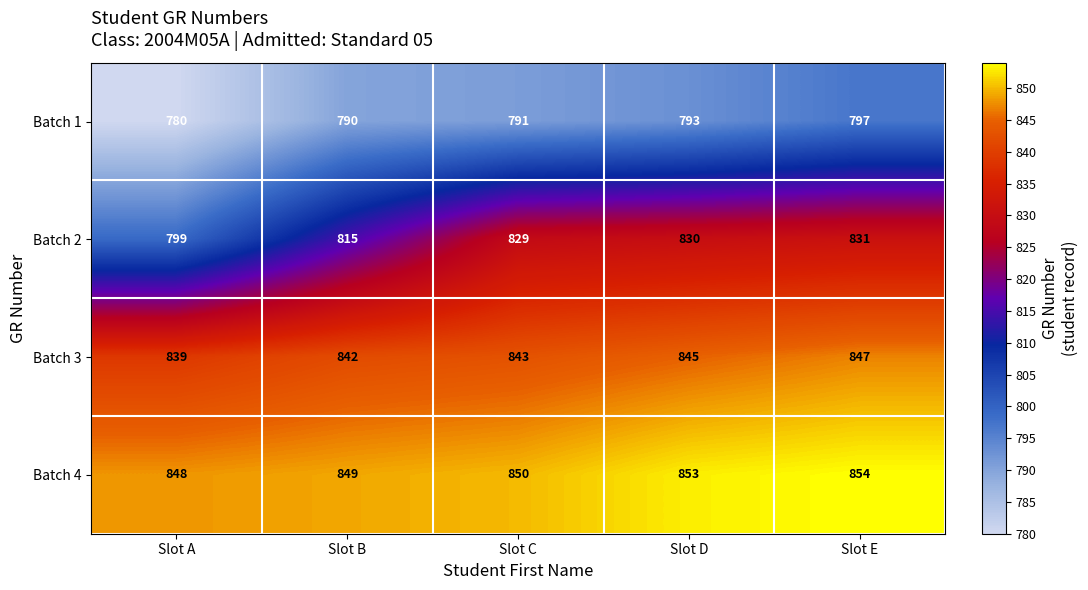

Reading left to right, list all the values displayed in this chart.

Batch 1: 780	790	791	793	797
Batch 2: 799	815	829	830	831
Batch 3: 839	842	843	845	847
Batch 4: 848	849	850	853	854